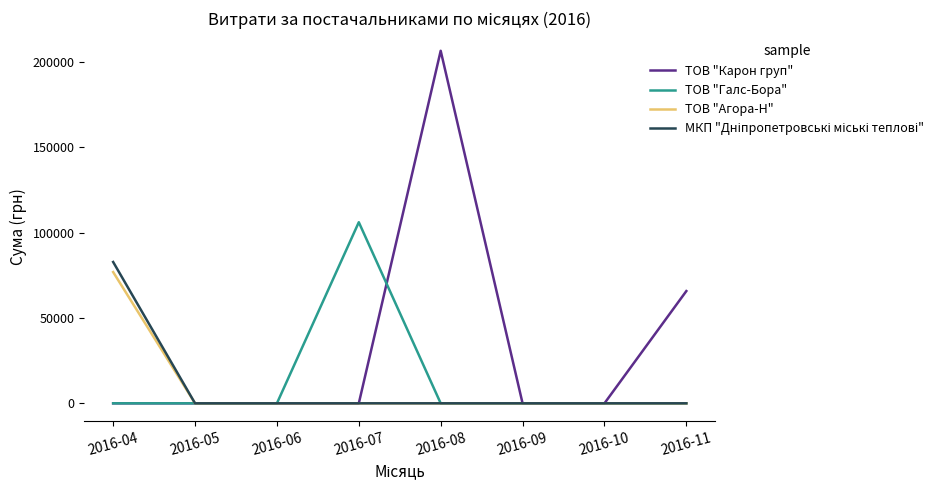

True or false: ТОВ "Карон груп" has more than 0 interior local peaks.

True